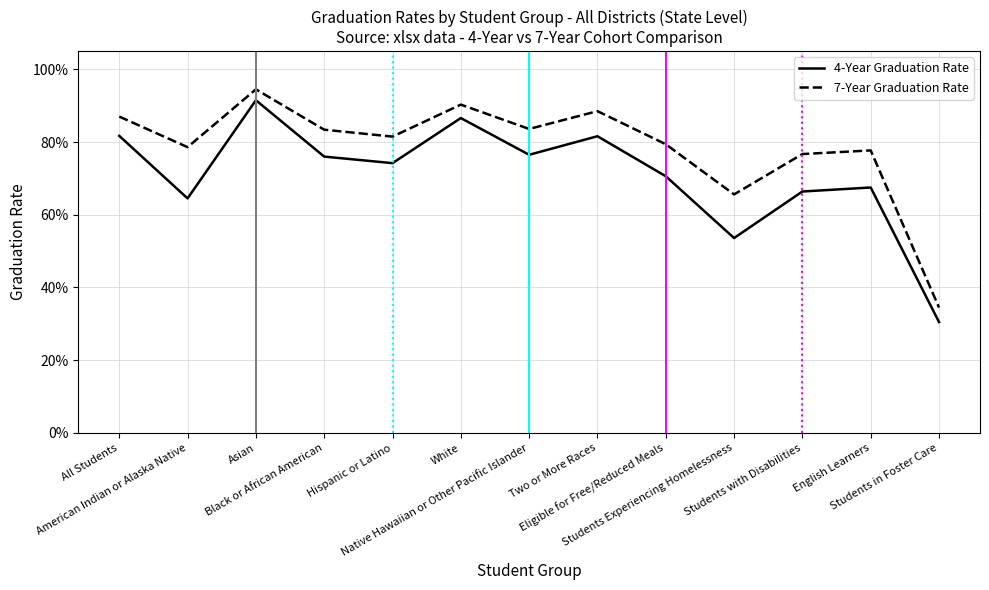

Is this an area chart (filled region under the line)?

No